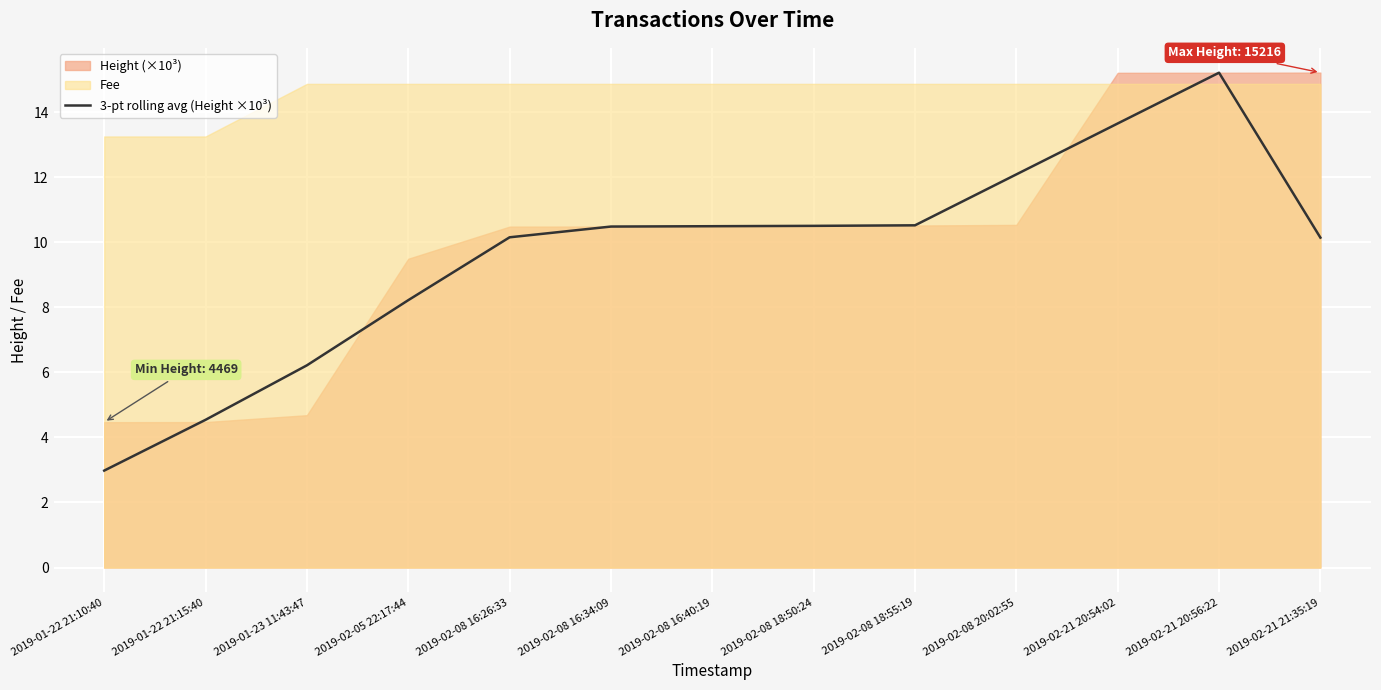

What is the difference between the values at 2019-01-22 21:15:40 and 2019-02-08 18:55:19?

6.0